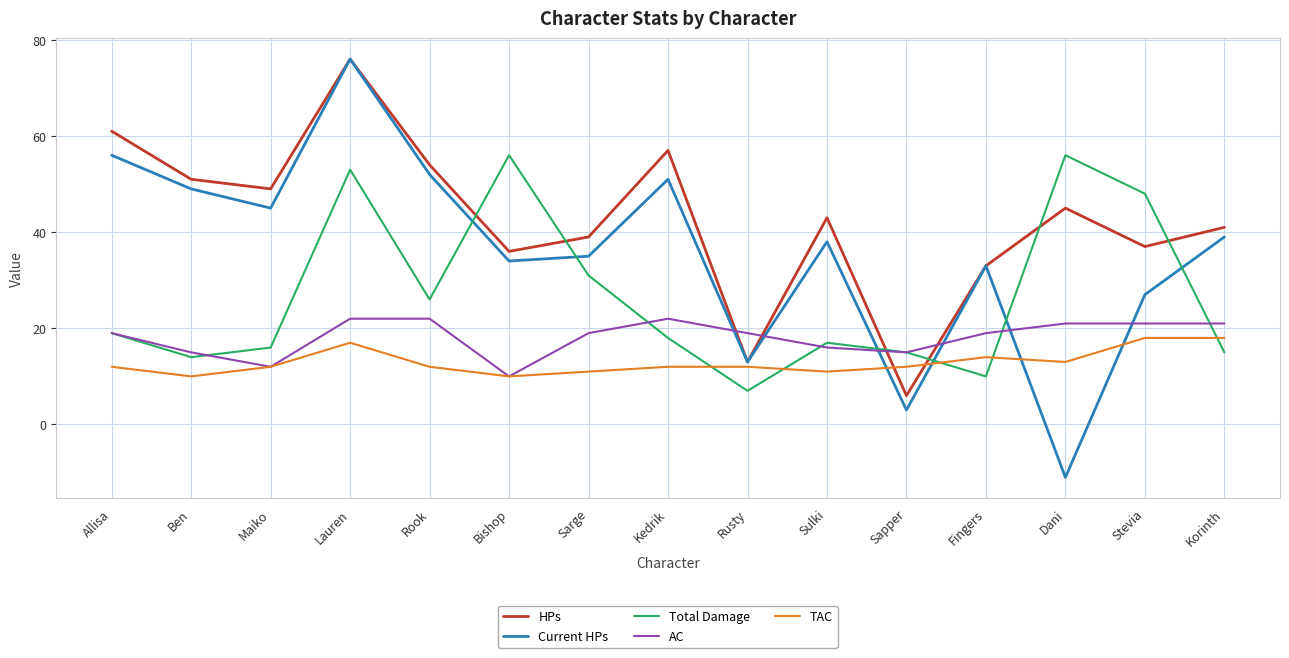

How many times do AC and HPs cross each other?

4